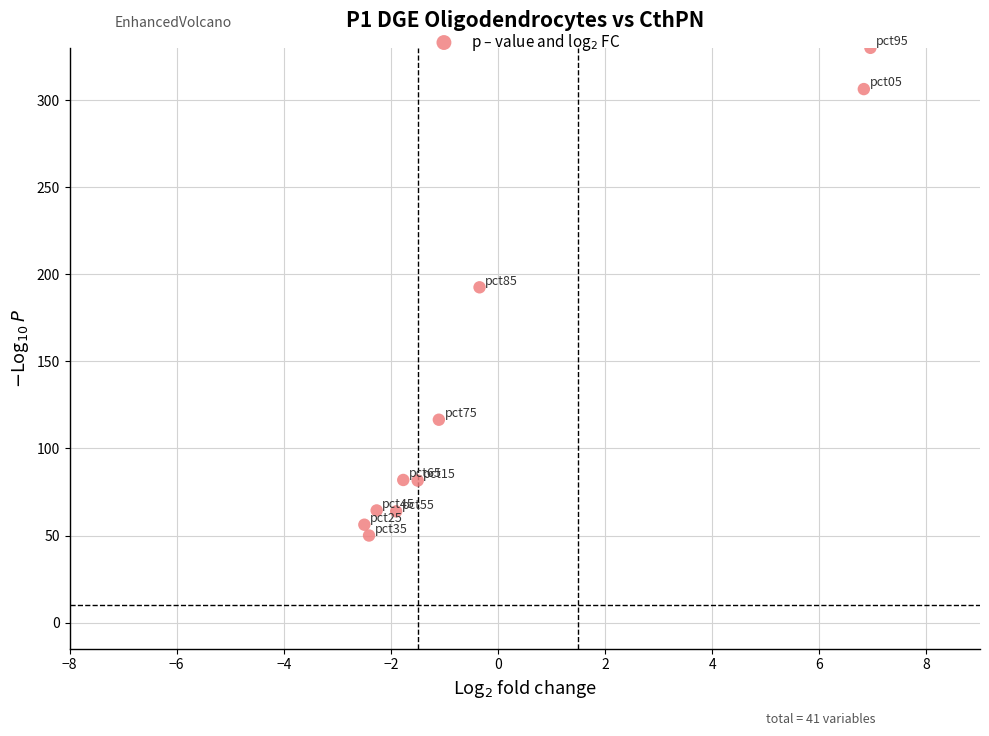

What is the average Y value?

134.3